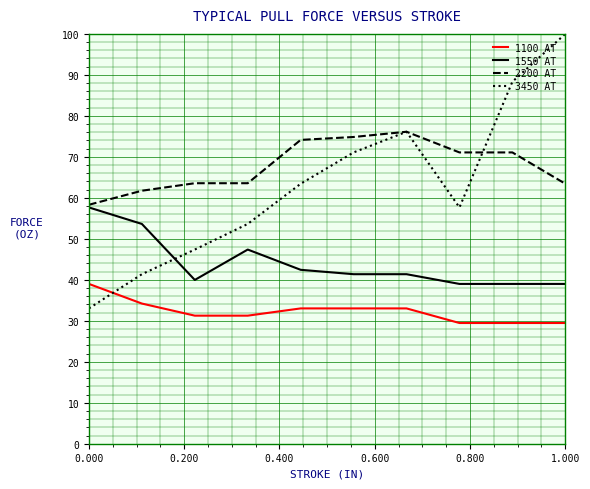

How many lines are shown in the chart?

4